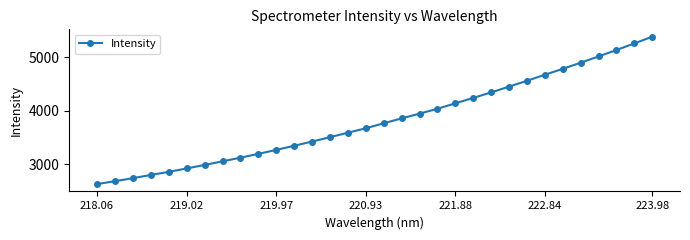

What is the value of the 24th point from the left?

4448.8